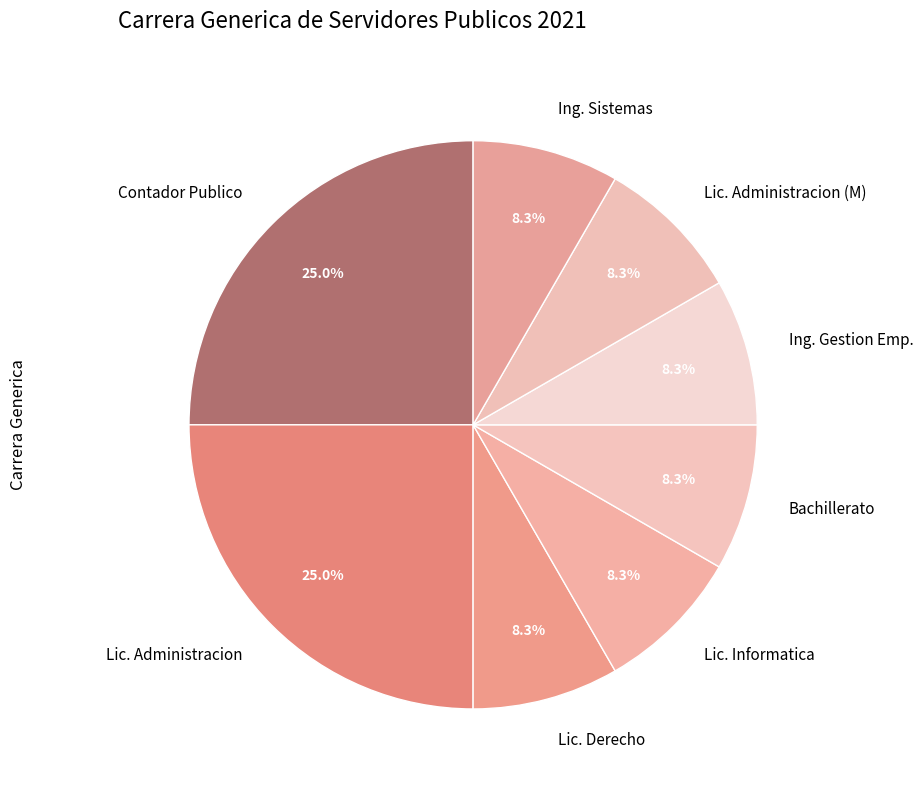

What percentage is the Bachillerato slice, to the nearest percent?

8%